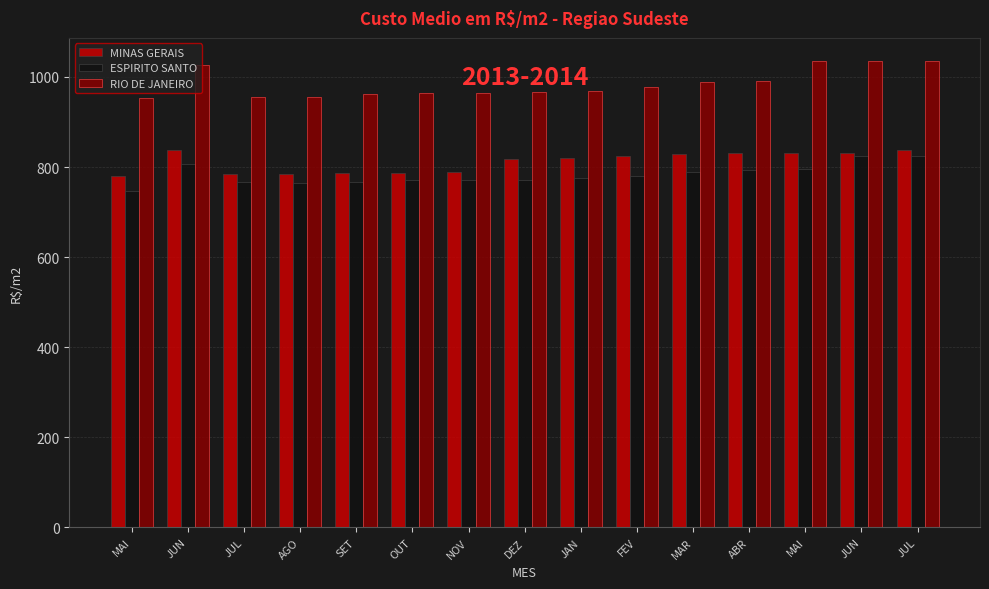

Which series has the largest total across all categories?

RIO DE JANEIRO